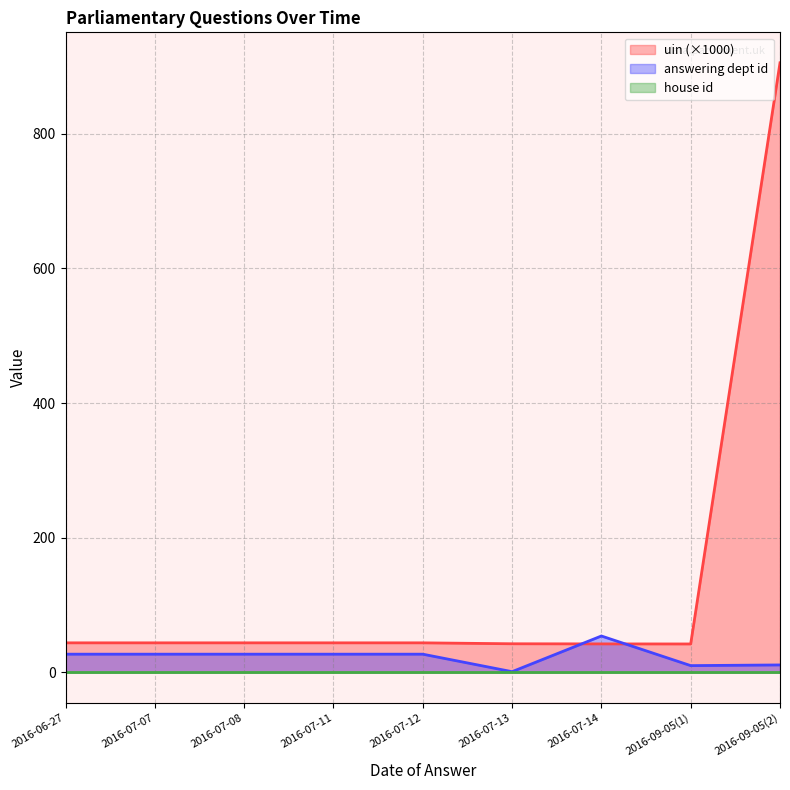

The uin series shows 42.5 at 2016-07-13. True or false?

True